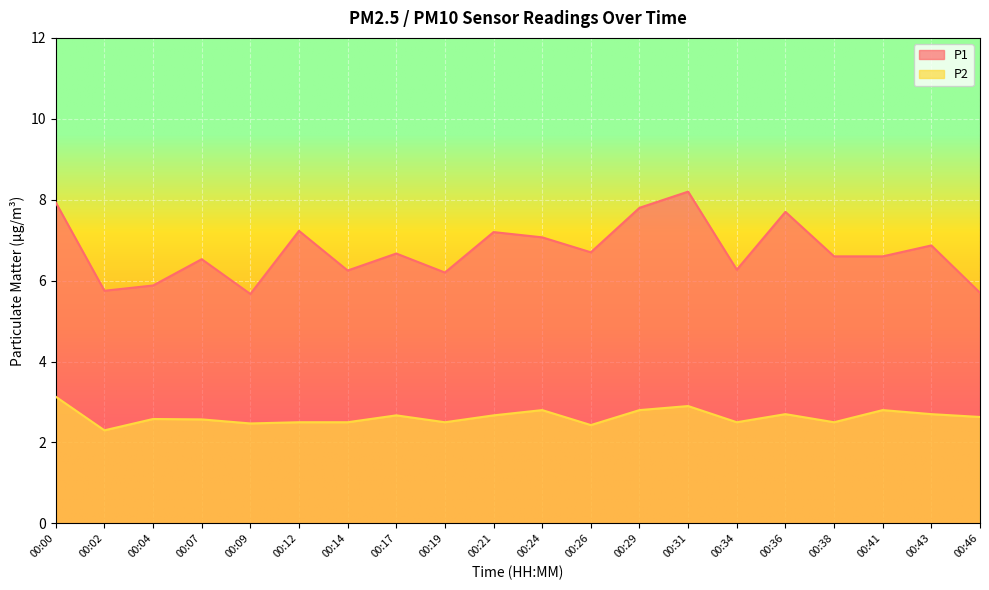

How many lines are shown in the chart?

2